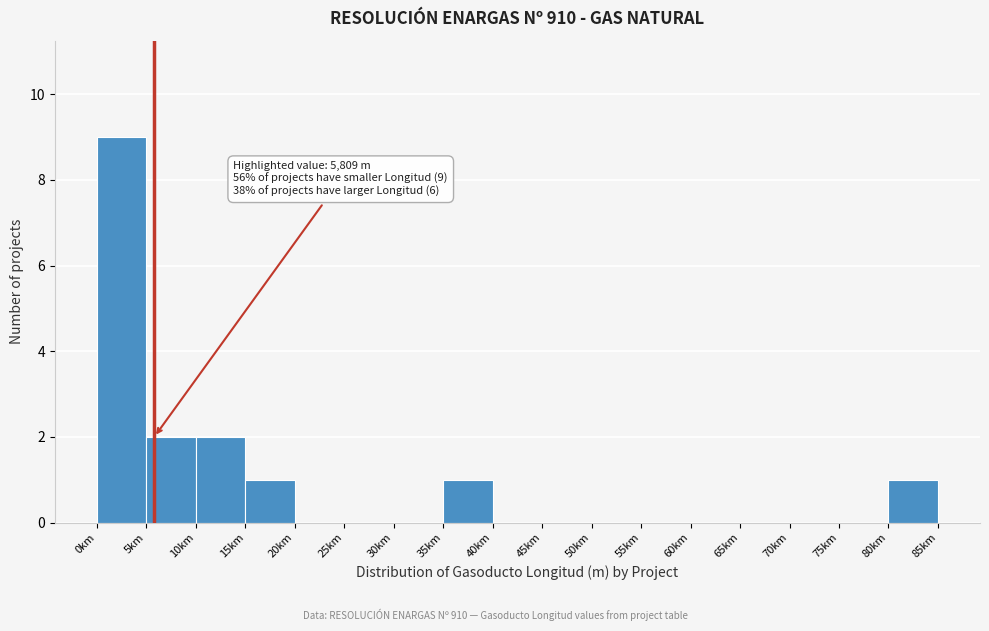

Reading left to right, what are all the values shown in this chart?

0km=9	5km=2	10km=2	15km=1	20km=0	25km=0	30km=0	35km=1	40km=0	45km=0	50km=0	55km=0	60km=0	65km=0	70km=0	75km=0	80km=1